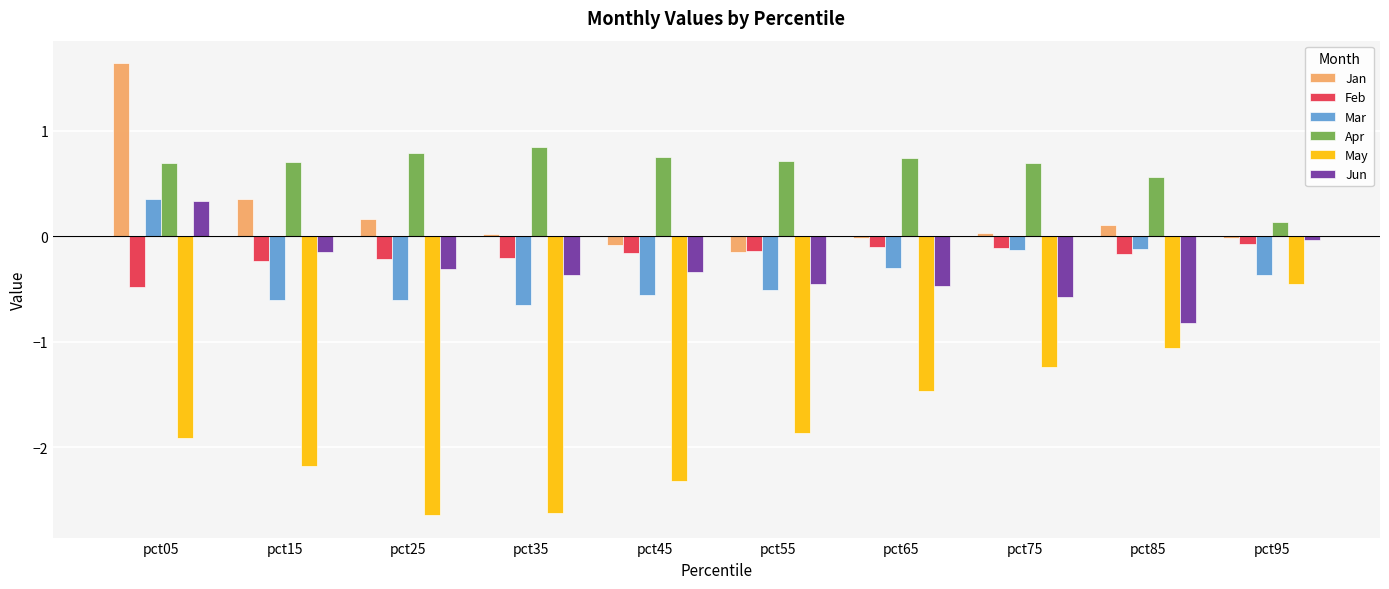

Which series has the widest spread of values?

May